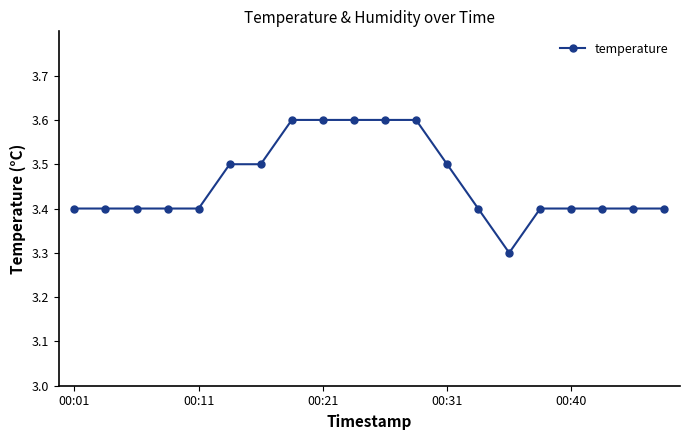

What is the minimum value shown in the chart?

3.3